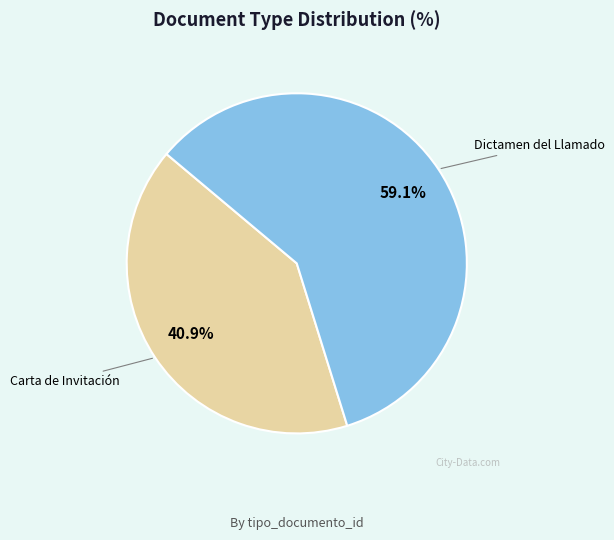

To the nearest percent, what portion does Dictamen del Llamado represent?

59%